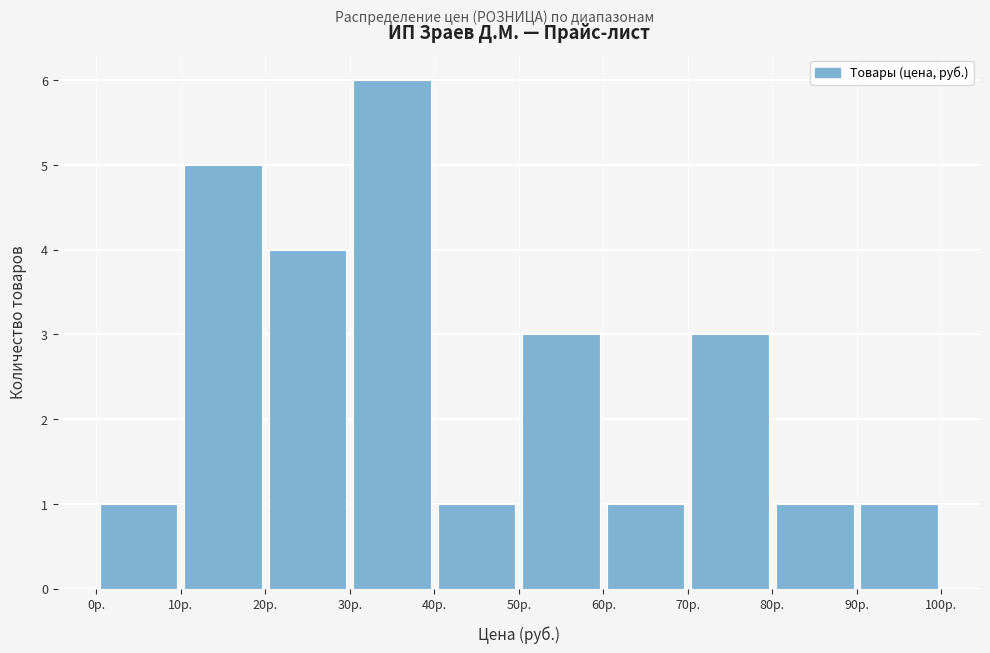

Which range on the x-axis has the tallest bar?

30 to 40